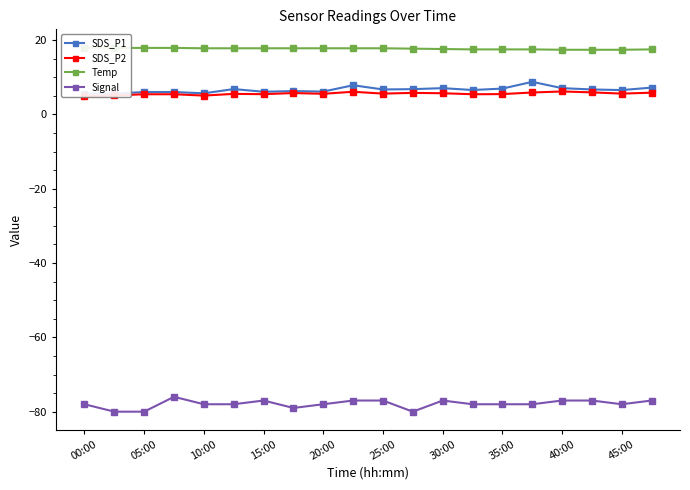

What is the maximum value shown in the chart?

18.0